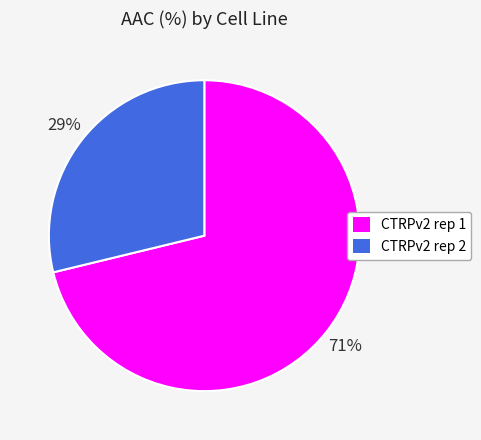

True or false: CTRPv2 rep 1 accounts for 65% of the total.

False